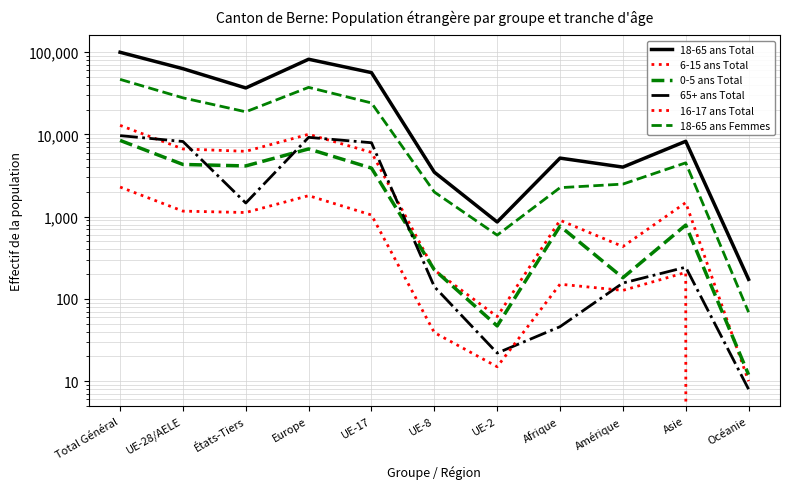

Is it true that 18-65 ans Femmes equals 46580 at Total Général?

True